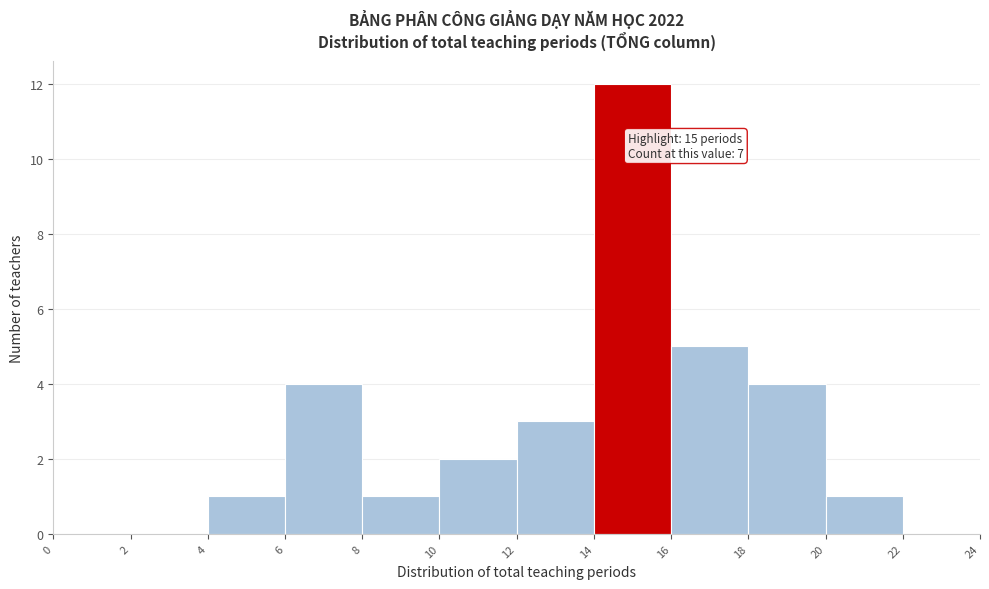

Which range on the x-axis has the tallest bar?

14 to 16